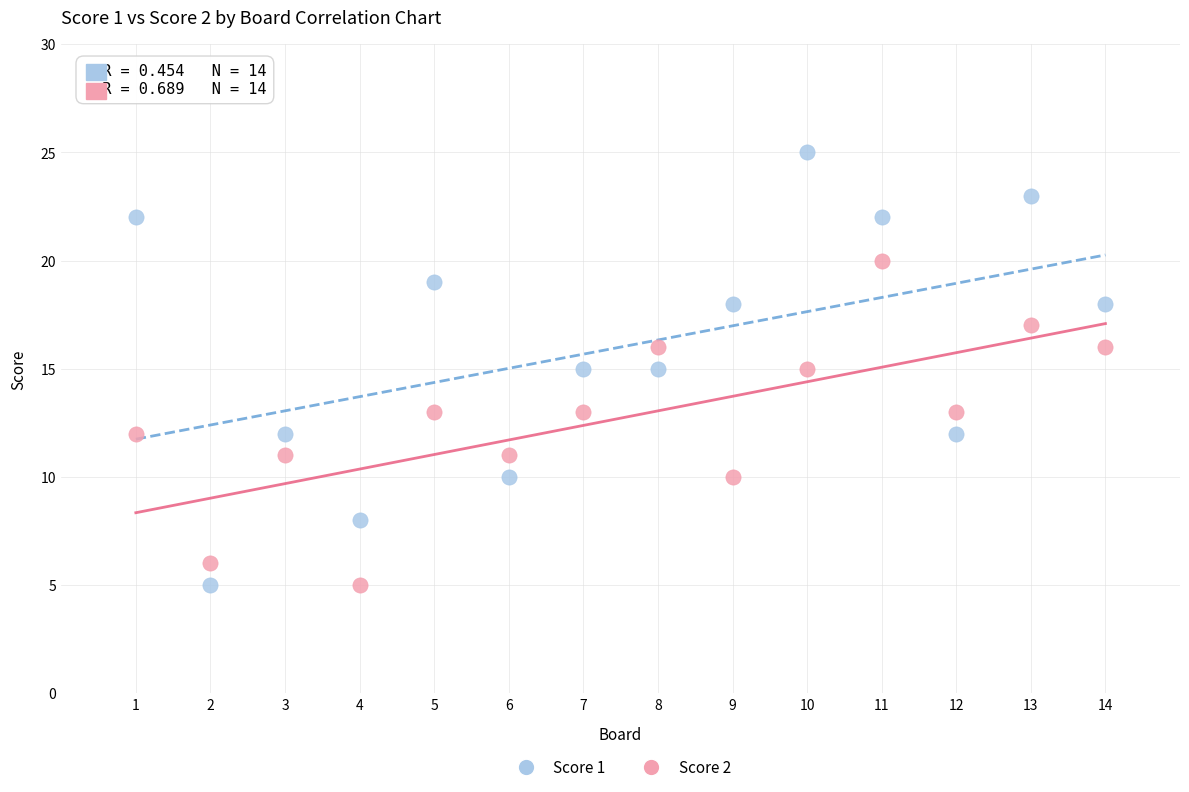

Which series has the largest Y range (max minus min)?

Score 1